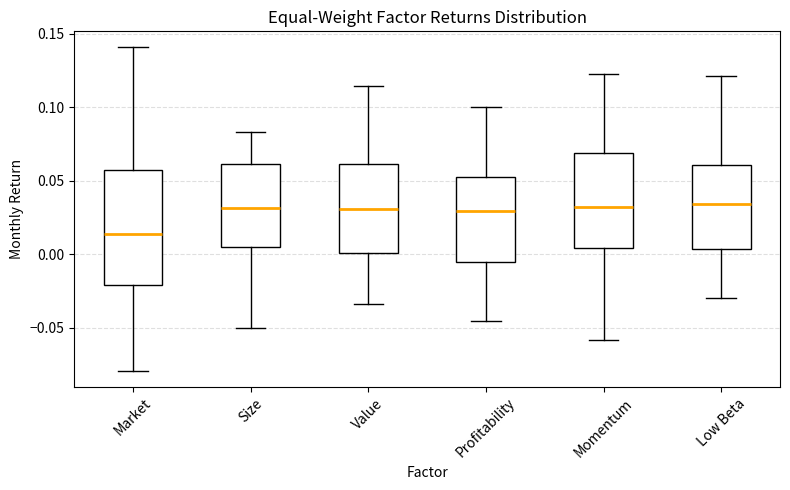

Reading left to right, read every box against the y-axis: the position of its median line, the range the box covers, and the ends of its whiskers. The values are not printed on the chart, so give them approximately, as read against the axis.

Market: median 0.015, box -0.020 to 0.055, whiskers -0.080 to 0.140
Size: median 0.030, box 0.005 to 0.060, whiskers -0.050 to 0.085
Value: median 0.030, box 0.000 to 0.060, whiskers -0.035 to 0.115
Profitability: median 0.030, box -0.005 to 0.050, whiskers -0.045 to 0.100
Momentum: median 0.030, box 0.005 to 0.070, whiskers -0.060 to 0.125
Low Beta: median 0.035, box 0.005 to 0.060, whiskers -0.030 to 0.120